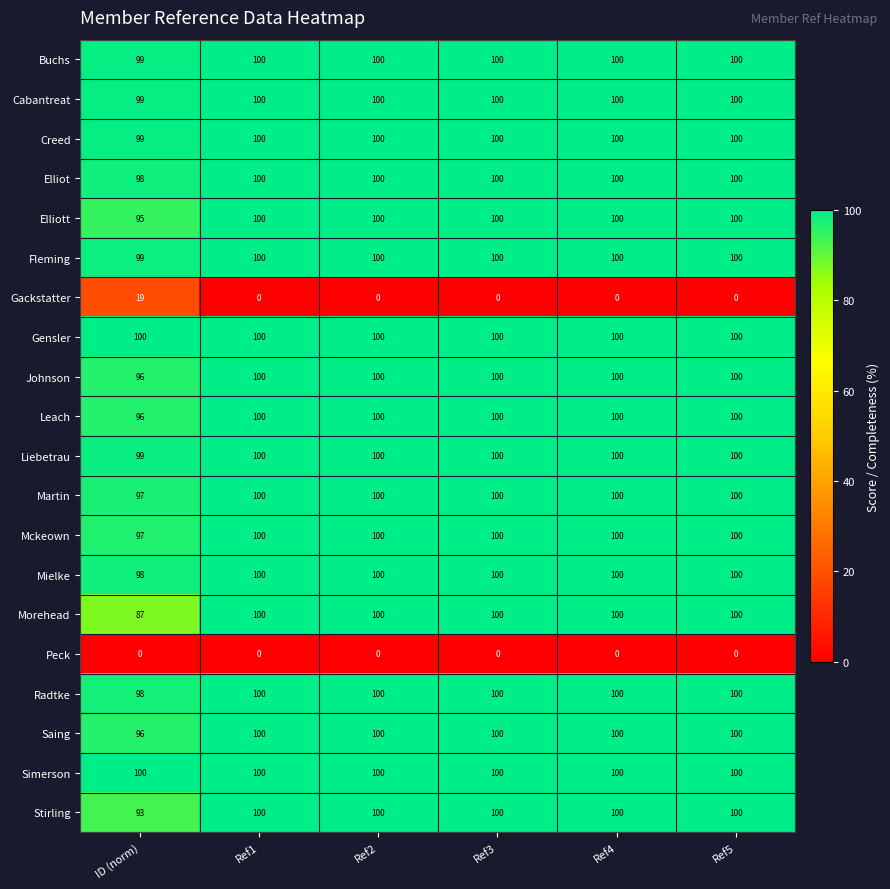

Between ID (norm) and Ref3, which series saw the biggest shift?

Gackstatter